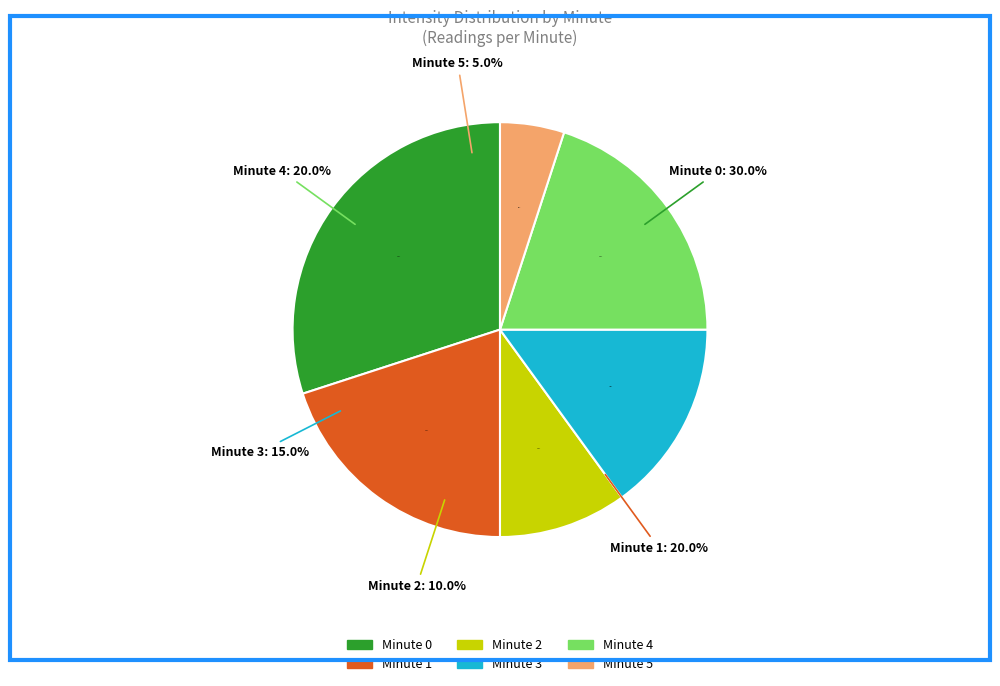

The 5 slice represents 12% of the pie. True or false?

False